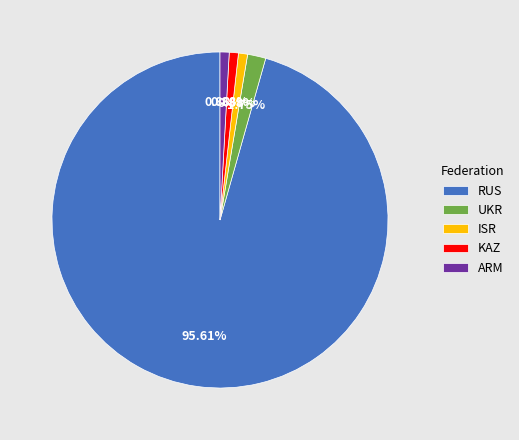

What is the largest slice in the pie chart?

RUS